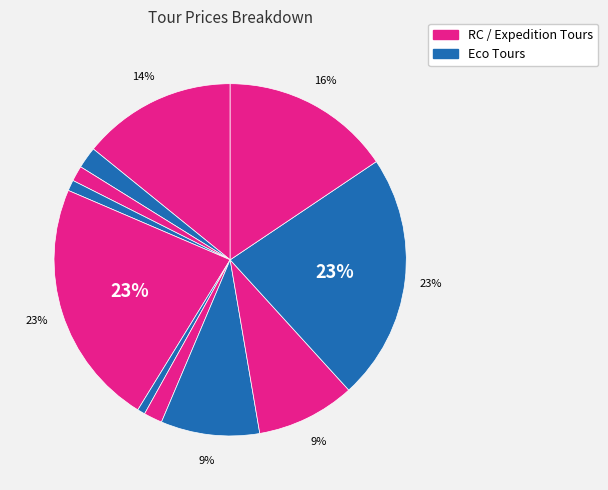

How many slices are in this pie chart?

11